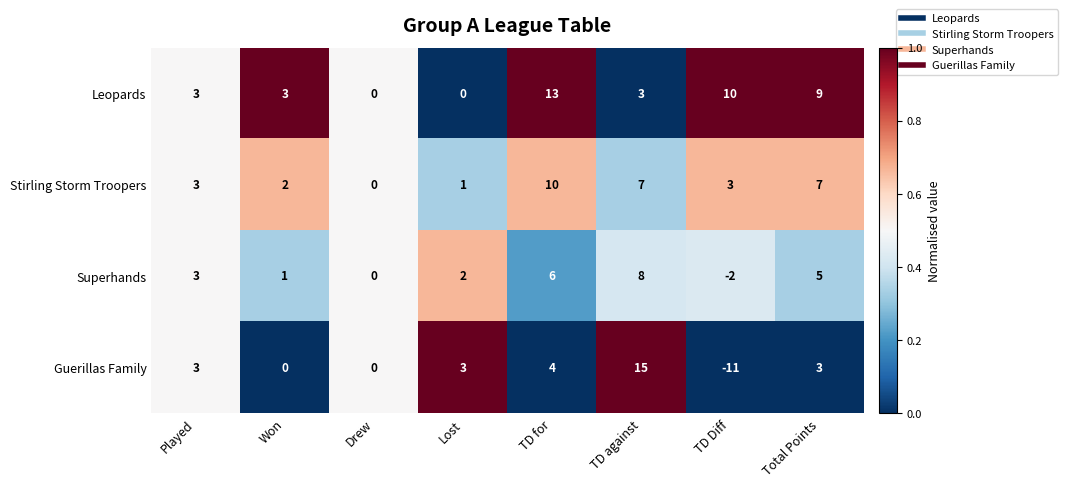

What is the average value of the Leopards series?

5